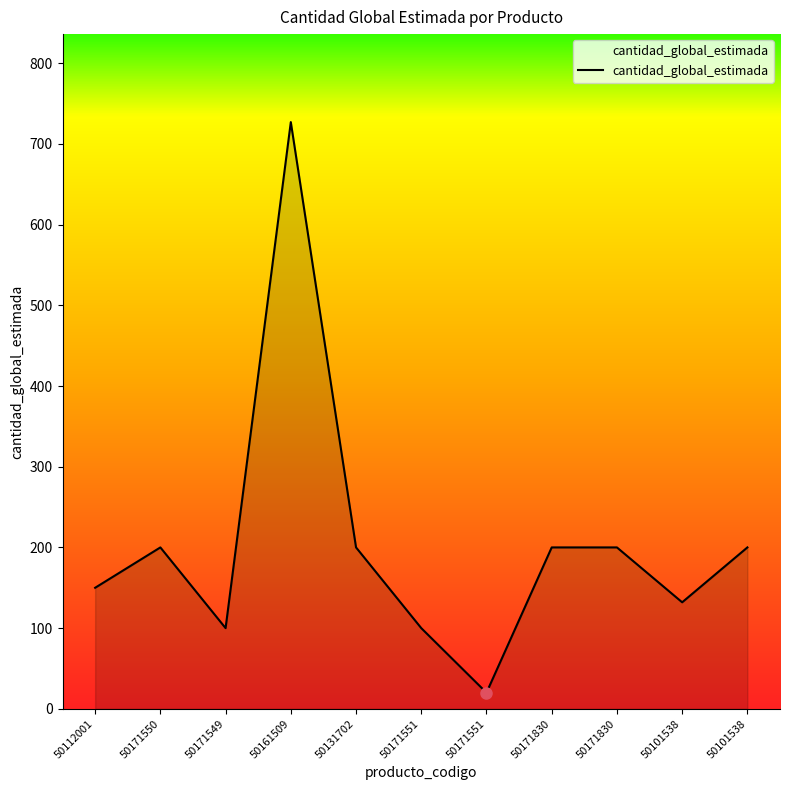

Does the chart display data point markers on the line(s)?

No